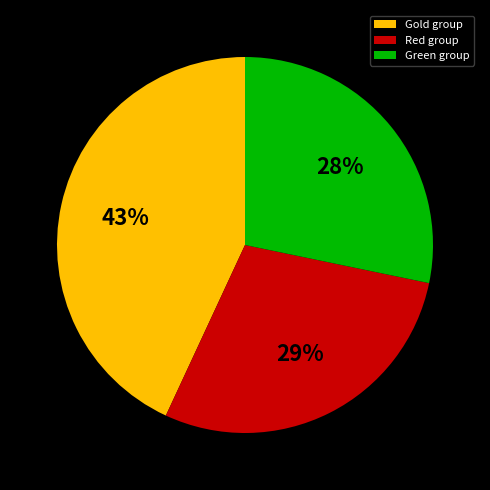

To the nearest percent, what is the average slice percentage?

33%